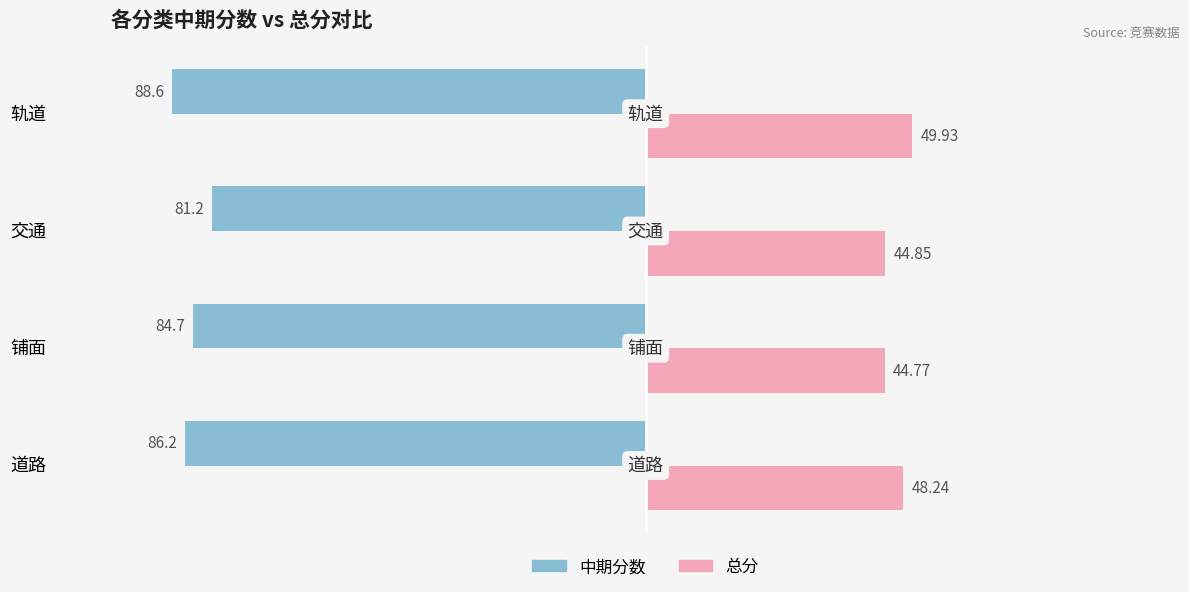

How many data points in 总分 are above 48?

2